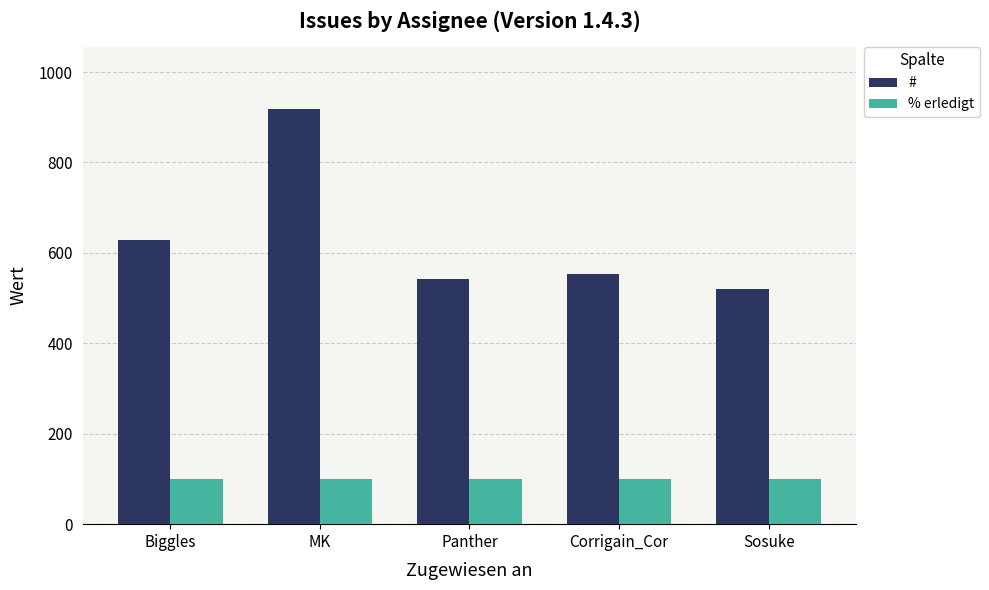

What is the difference between the maximum and minimum values in the # series?

397